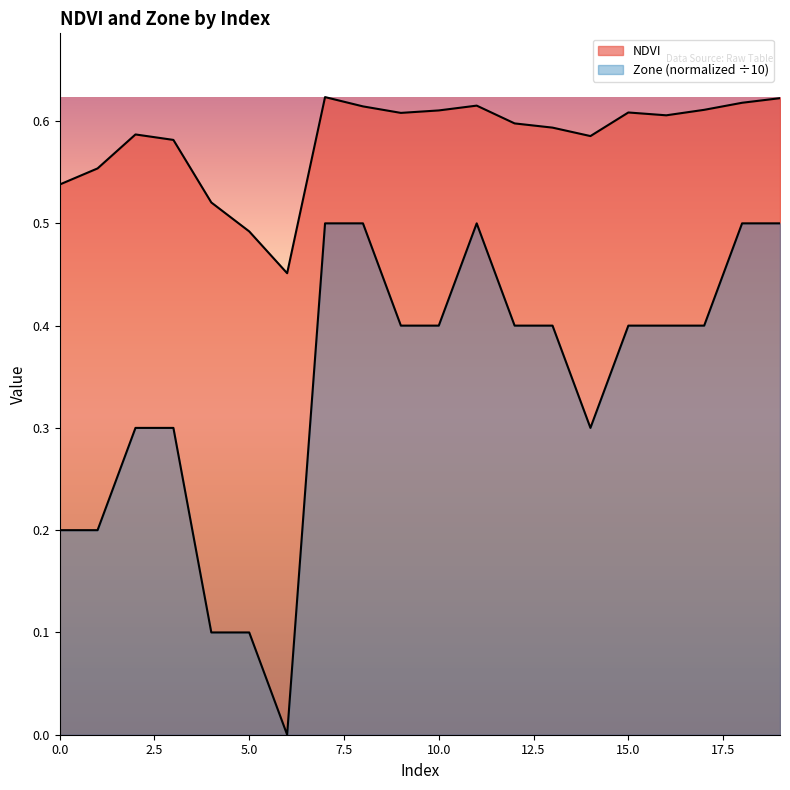

How many lines are shown in the chart?

2